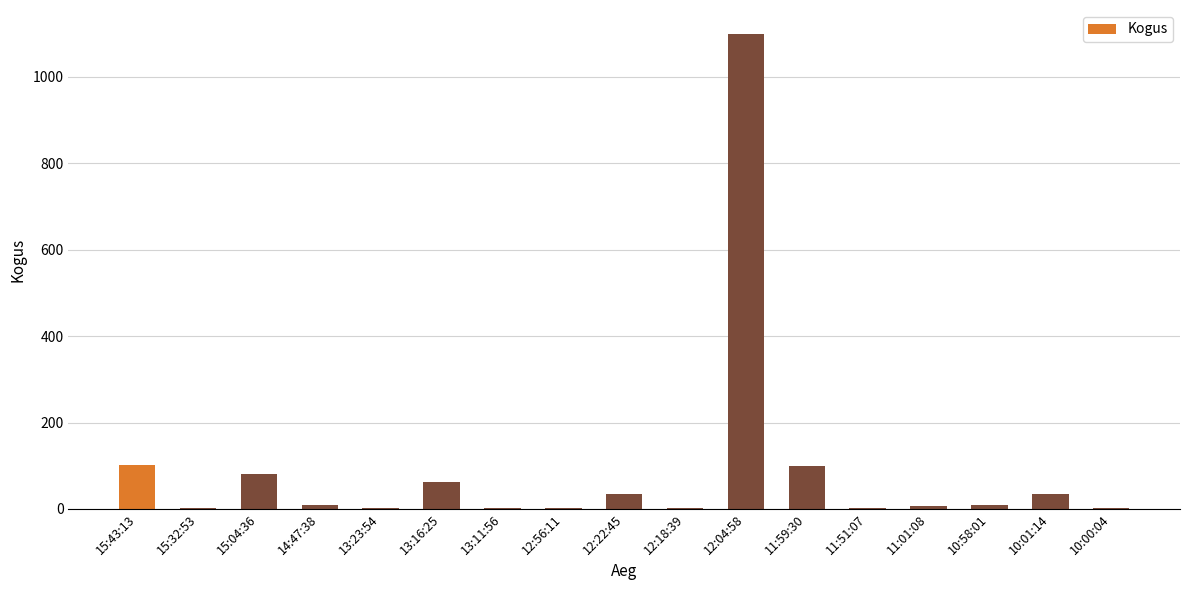

Does the chart contain stacked bars?

No